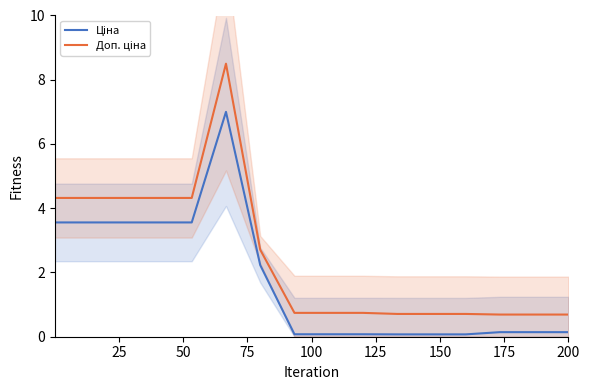

The value of Доп. ціна at 50 is 6.8. True or false?

False